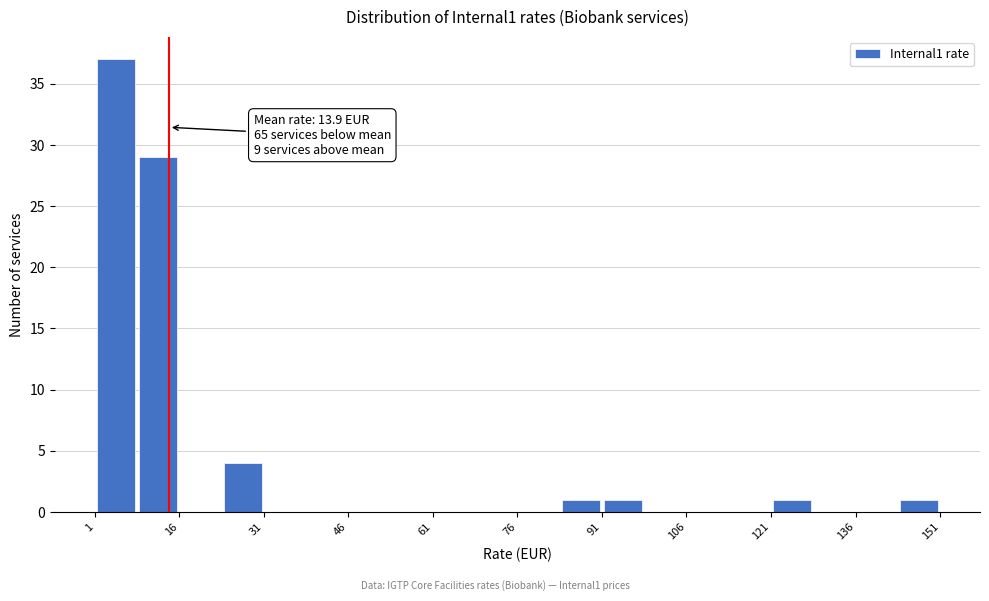

Read against the x-axis, roughly where is the centre of the tallest bar?

4